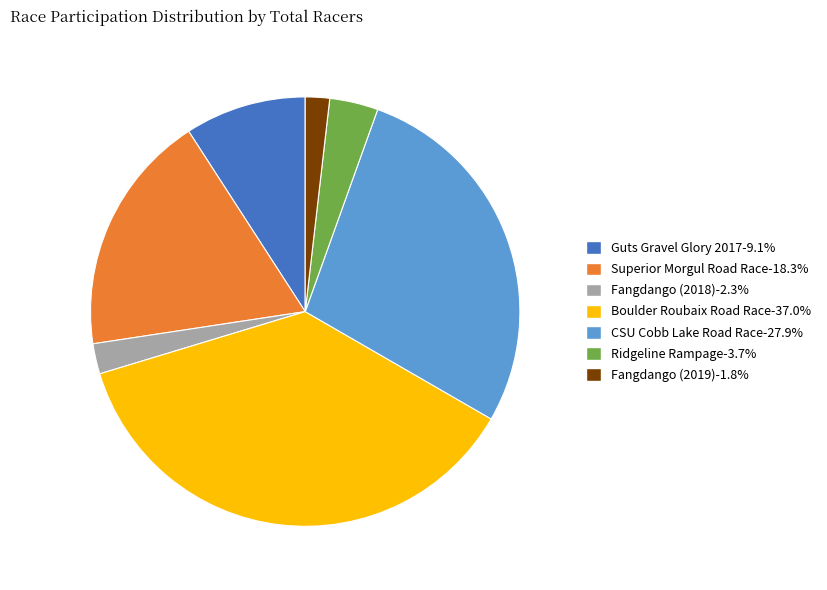

Approximately how many times larger is the value at Boulder Roubaix Road Race compared to Fangdango (2019)?

20.2